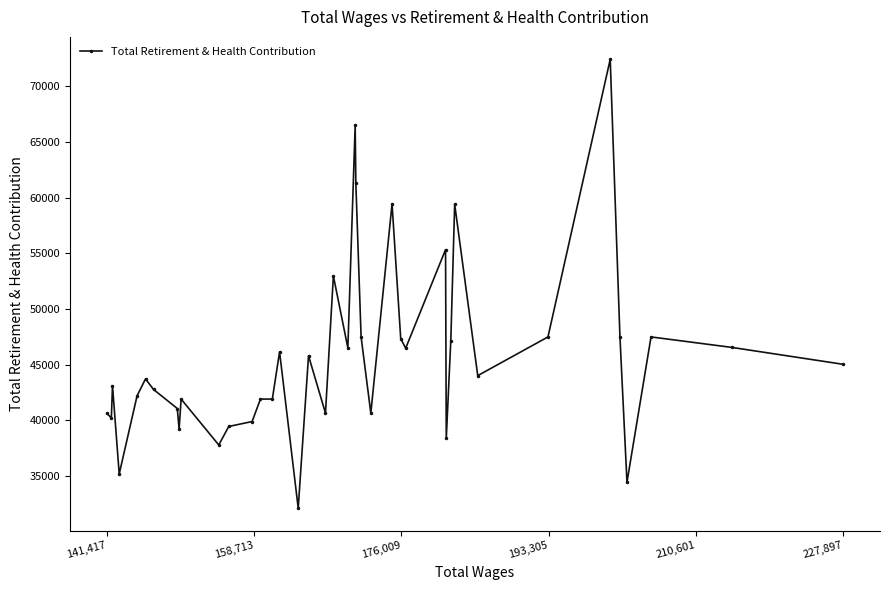

What is the value of the 16th point from the left?

46156